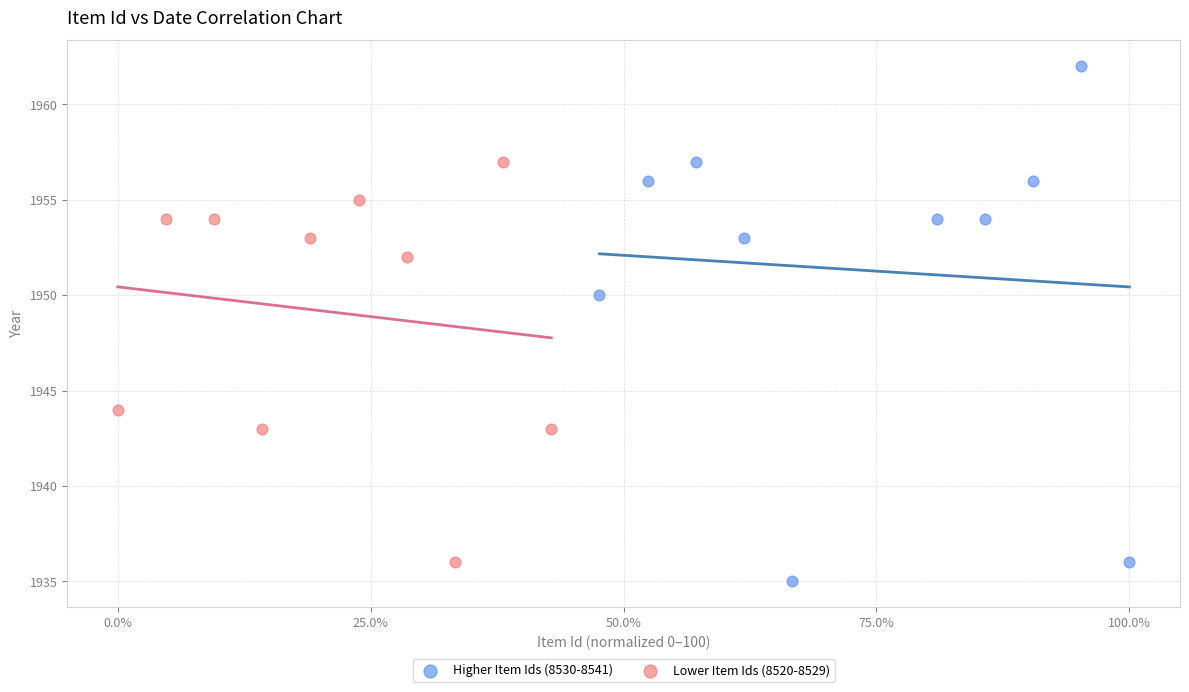

Which series contains the highest Y value?

Higher Item Ids (8530-8541)